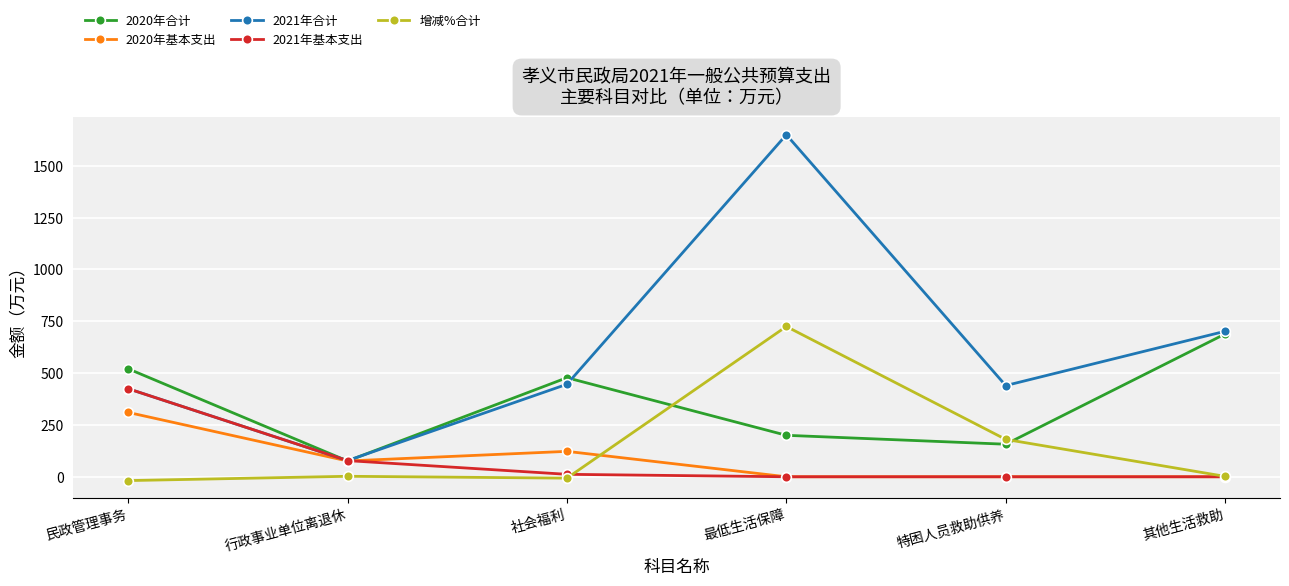

What position from the right is 最低生活保障?

3